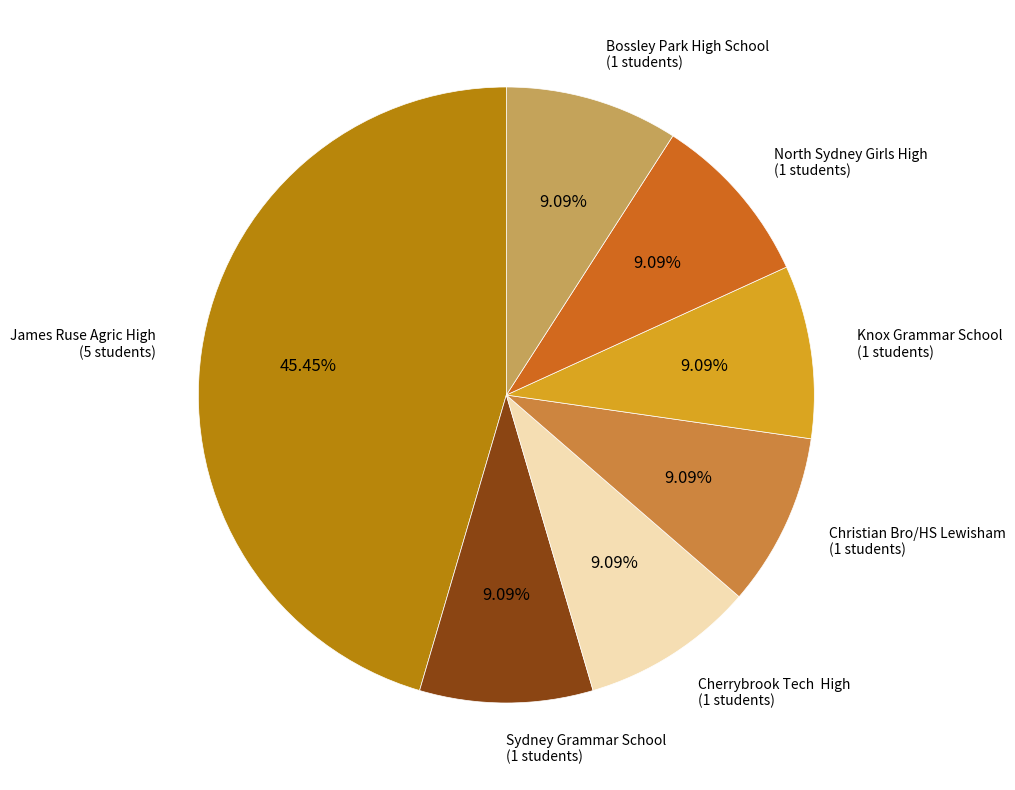

Is there any slice that represents more than half of the pie?

No